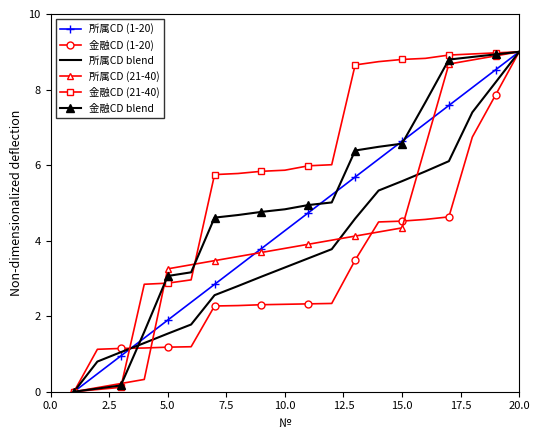

At how many categories does at least one series exceed 3?

16